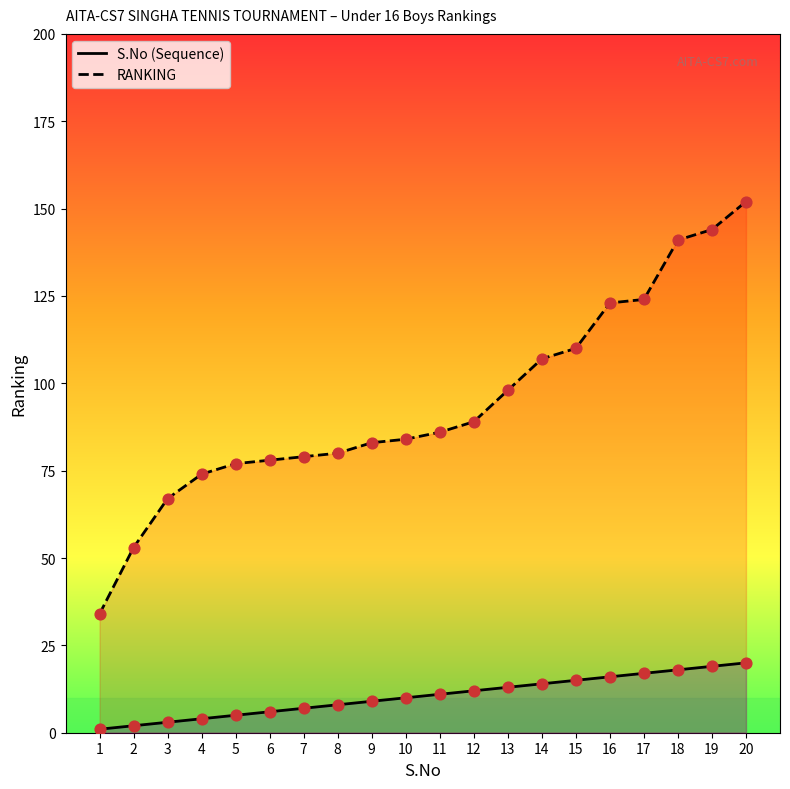

At how many categories does at least one series exceed 94?

8